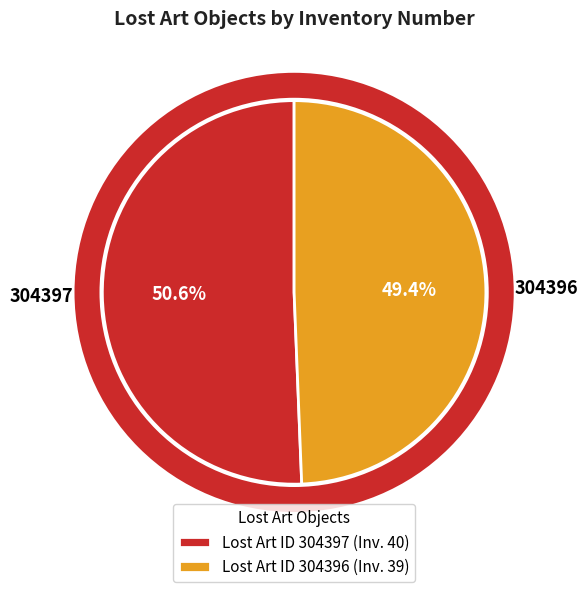

To the nearest percent, what is the average slice percentage?

50%